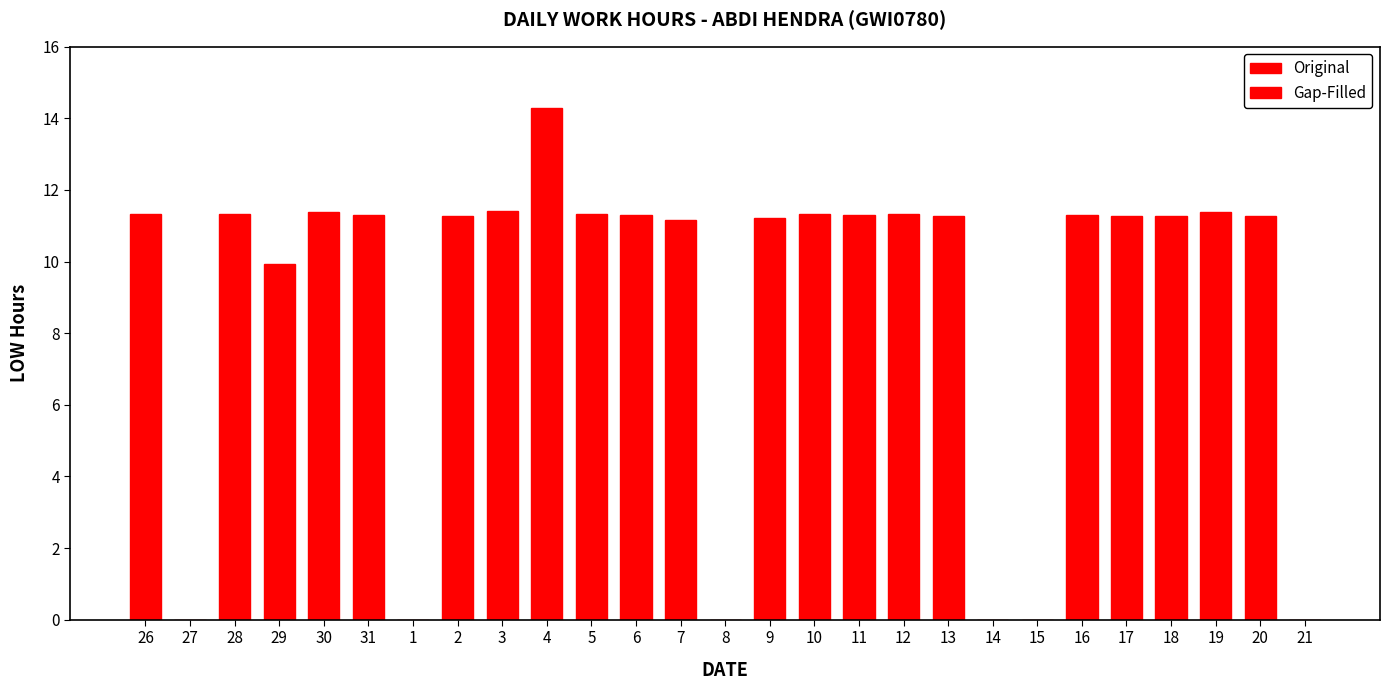

What is the change in value from 30 to 7?

-0.2